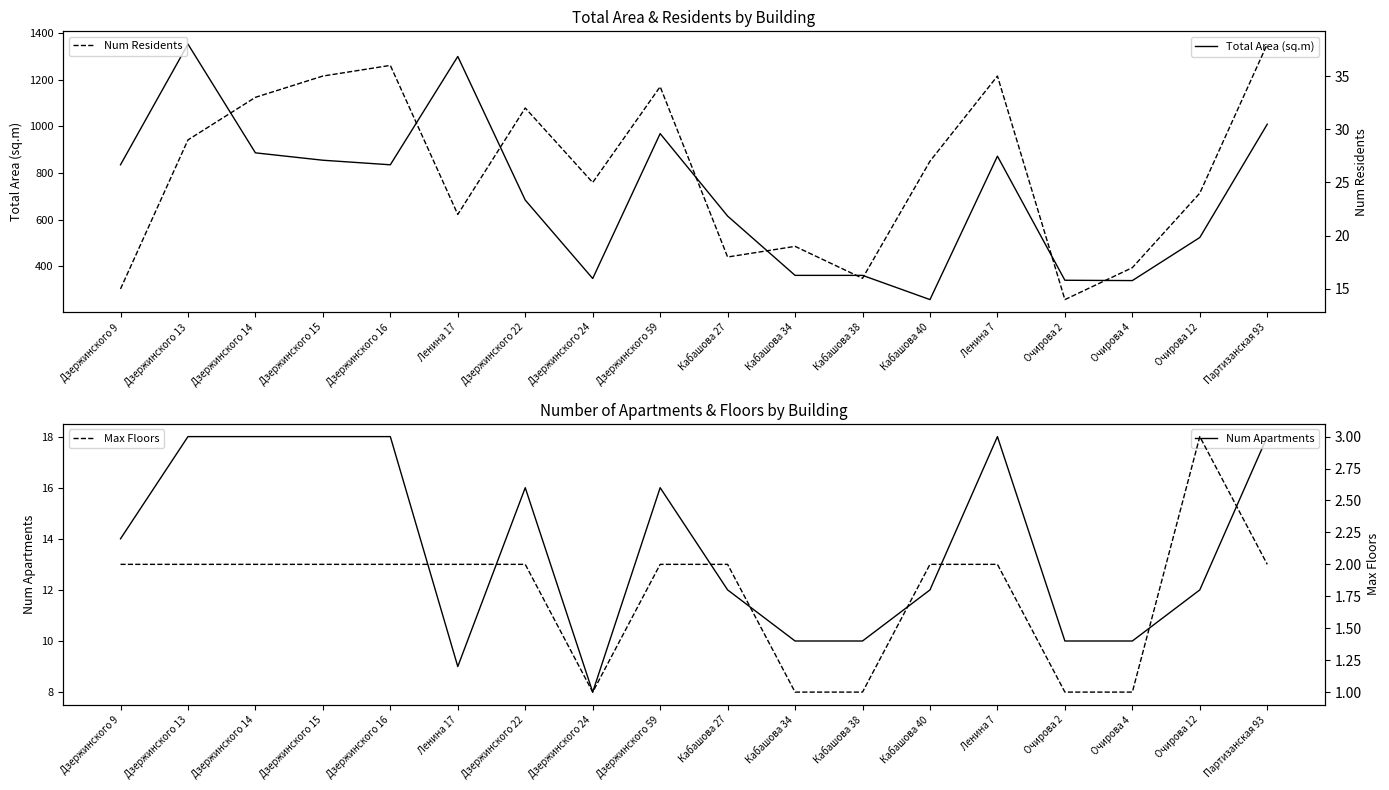

At which category does Num Residents reach its first local peak?

Дзержинского 16